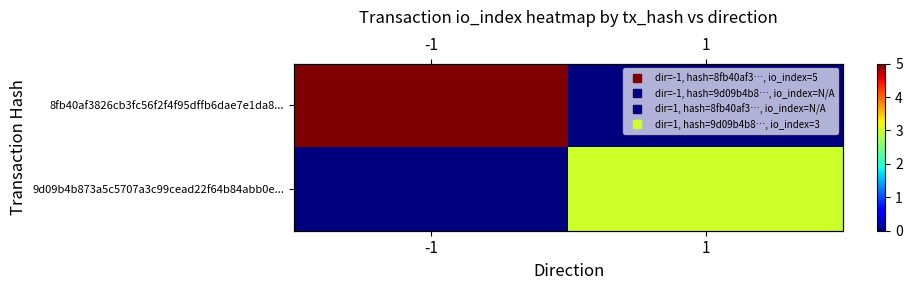

Which category has the lowest value in the 8fb40af3826cb3fc56f2f4f95dffb6dae7e1da8... series?

1